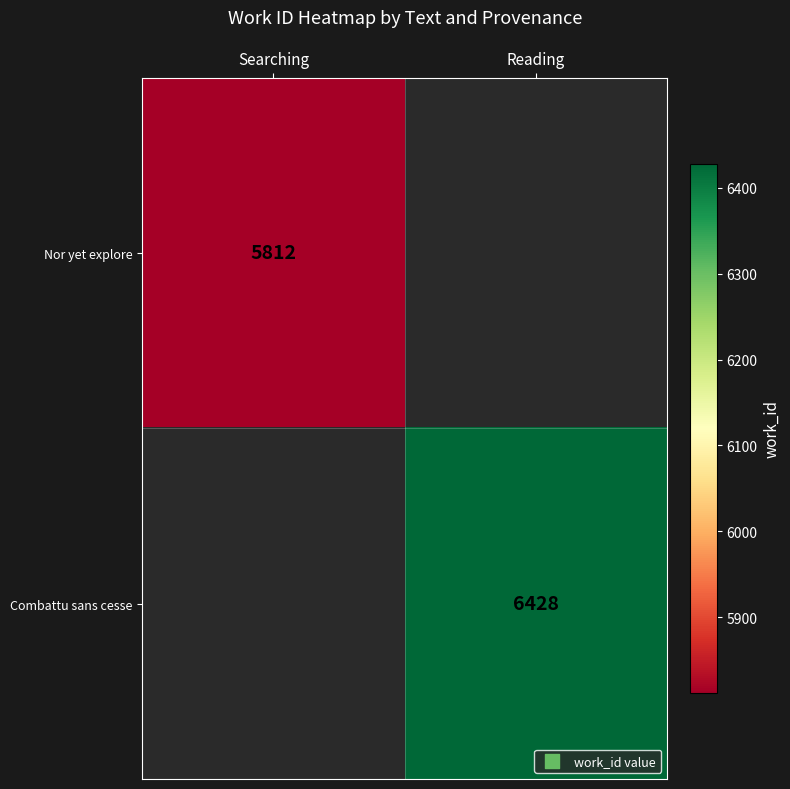

Is it true that Nor yet explore equals 2499.3 at Searching?

False